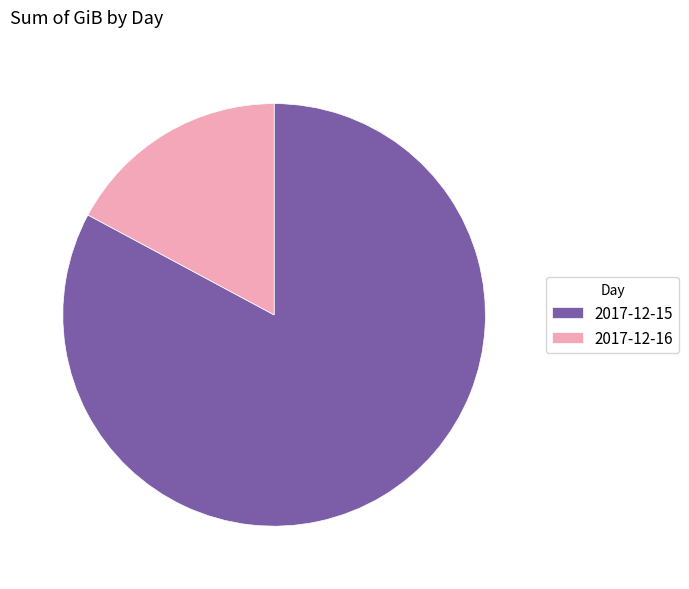

Between 2017-12-15 and 2017-12-16, which is larger?

2017-12-15